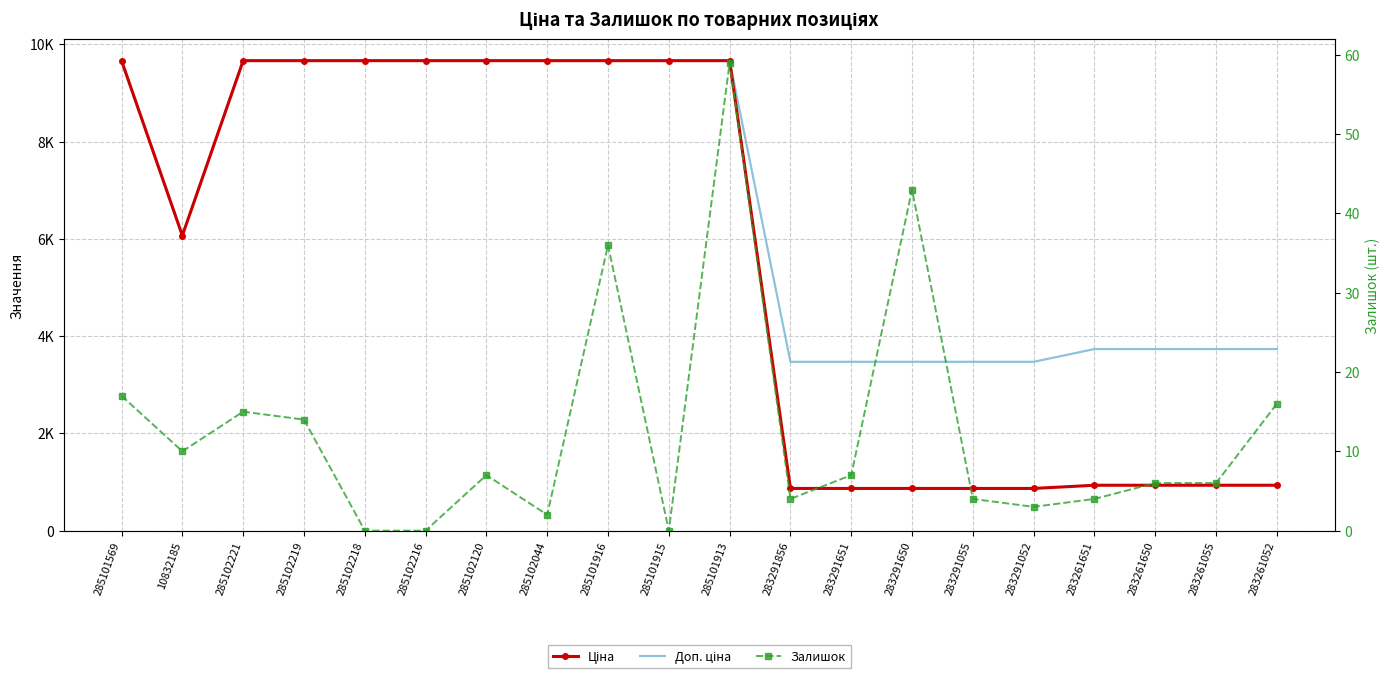

Which series has the largest total across all categories?

Доп. ціна